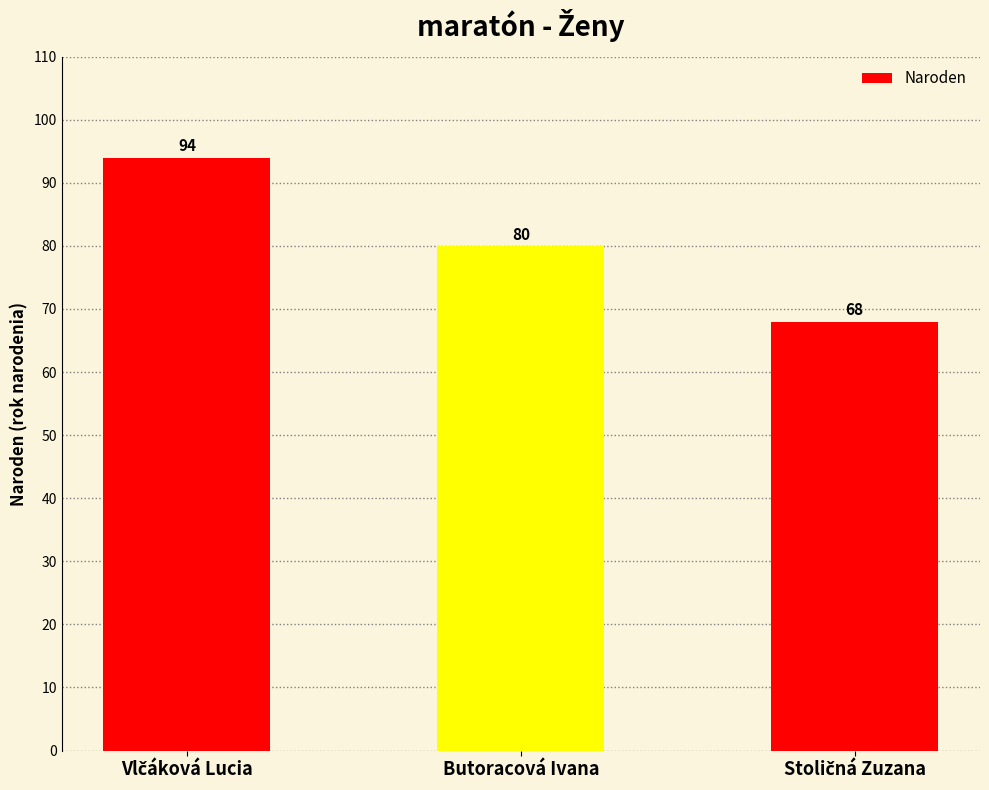

What is the minimum value shown in the chart?

68